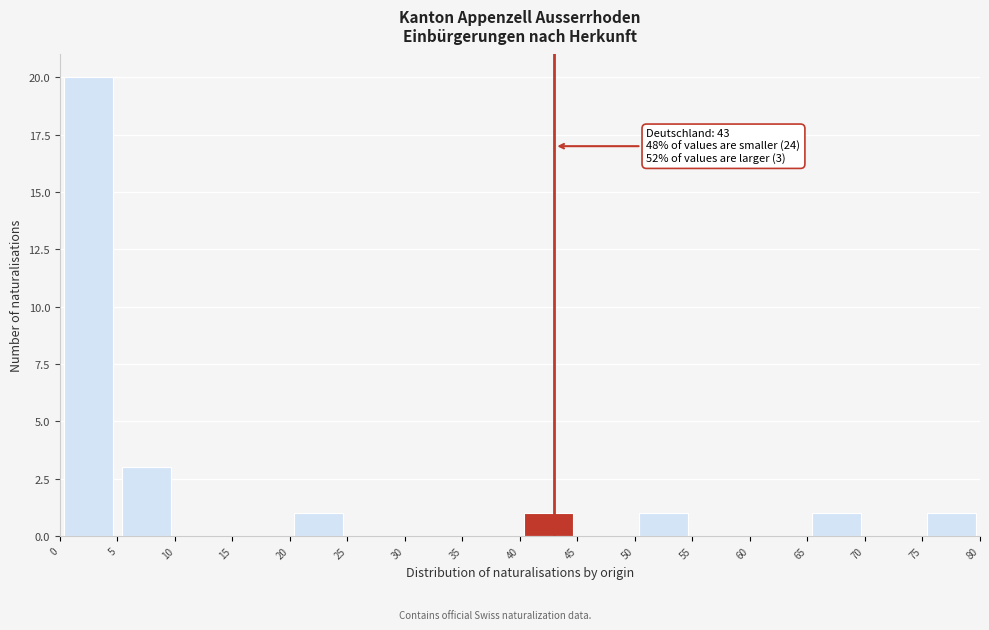

Over which range of the x-axis is the bar tallest?

0 to 5